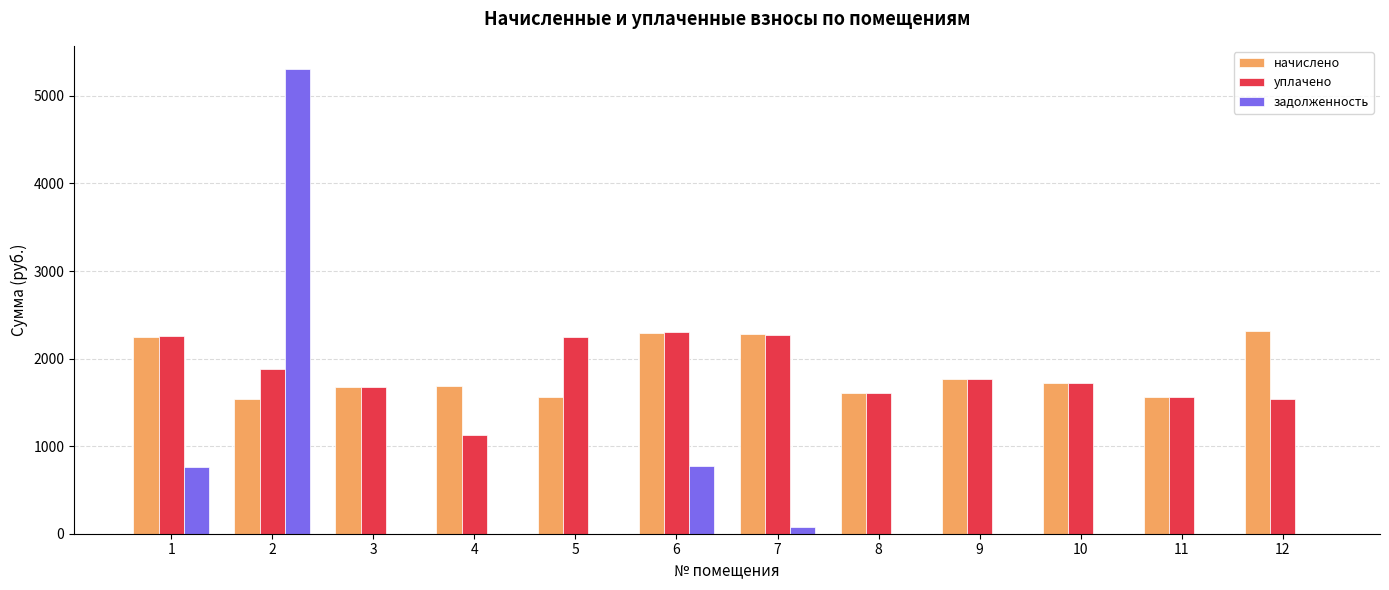

What are all the series names shown in the legend?

начислено, уплачено, задолженность